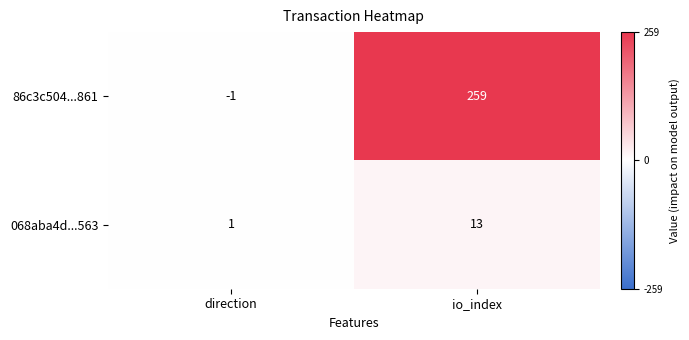

Which series has the widest spread of values?

86c3c504...861